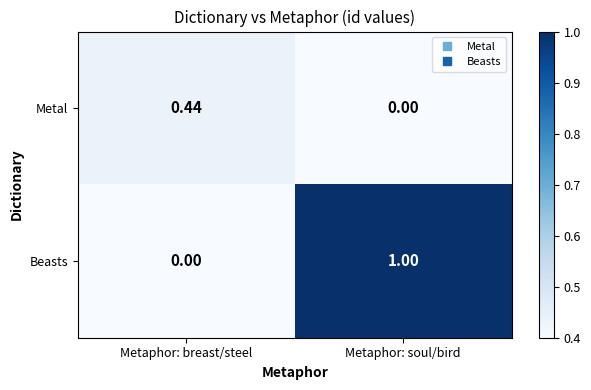

At how many categories does at least one series exceed 0?

2